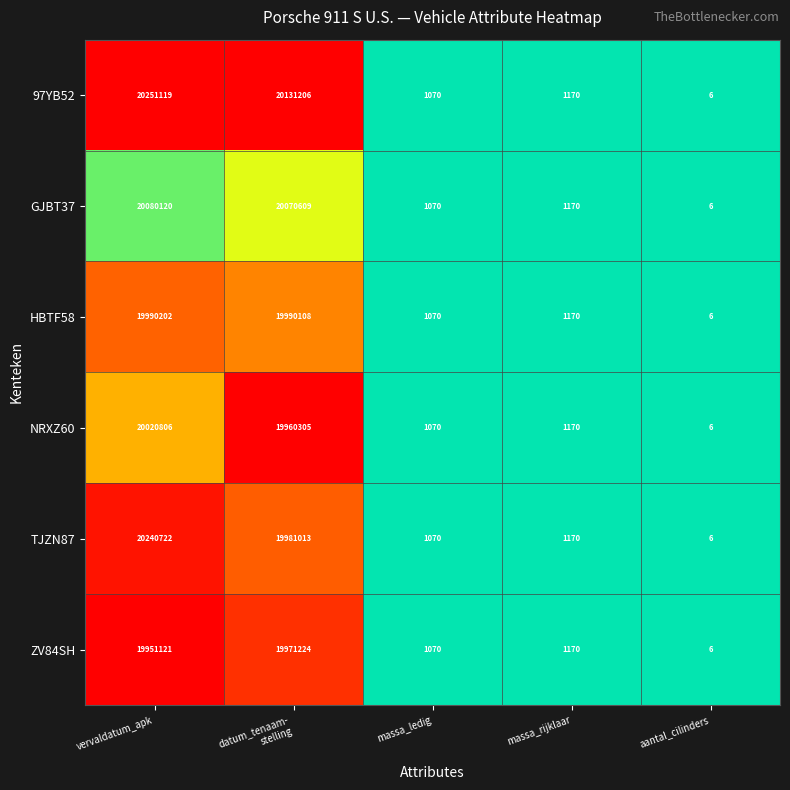

The value of TJZN87 at massa_ledig is 1070. True or false?

True